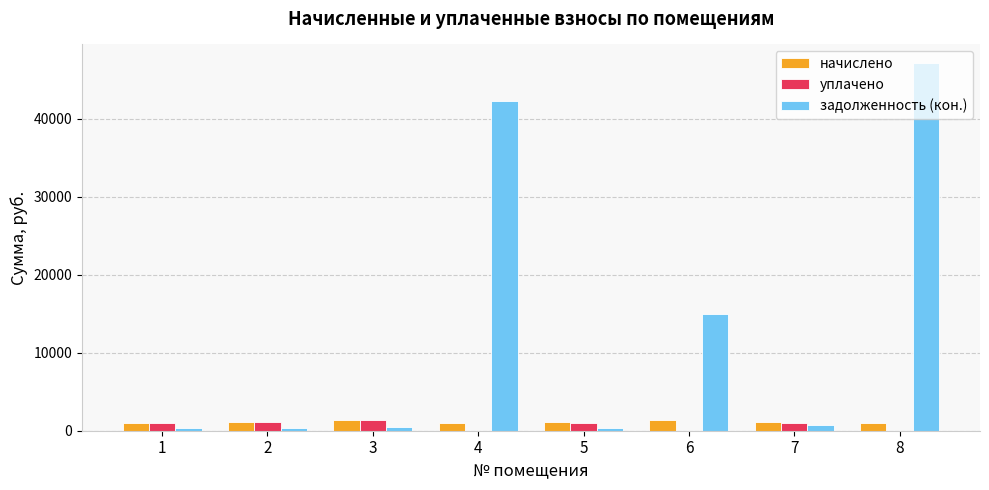

At which category is the sum across all series the highest?

8